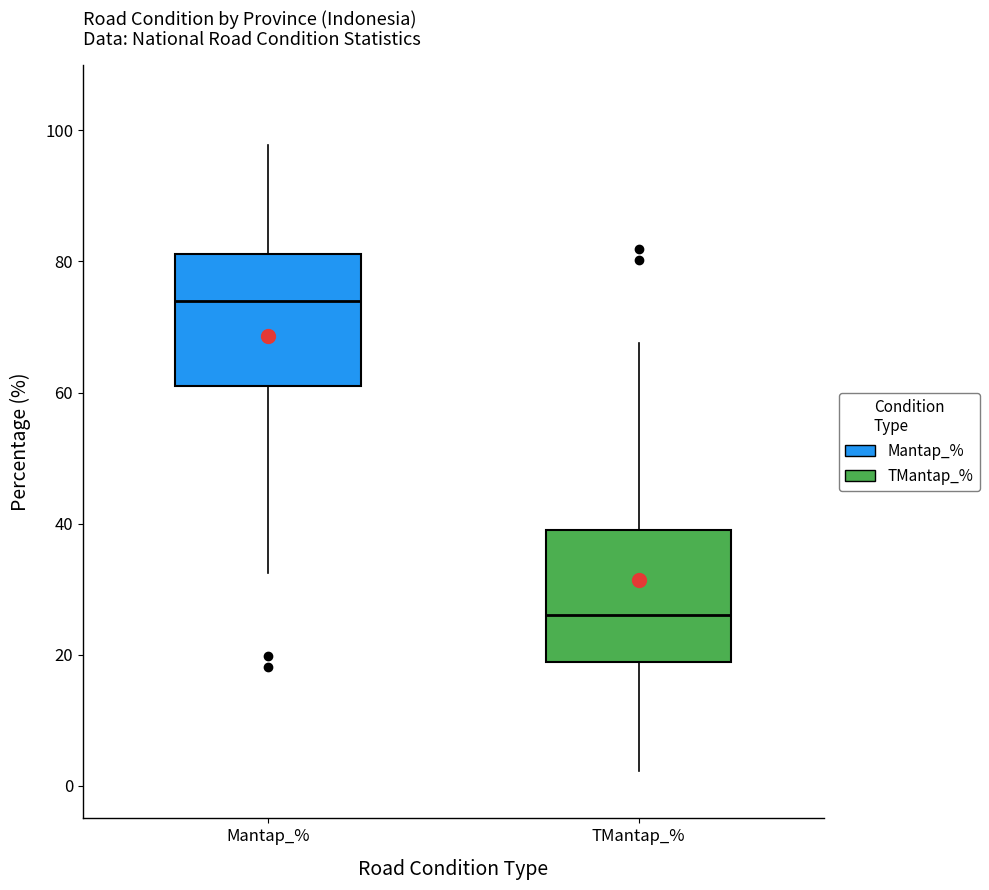

Reading left to right, transcribe this box plot: for each box, give where its median line is, the range the box spans, and where its two whiskers end, as read against the y-axis. The values are not printed on the chart, so give them approximately, as read against the axis.

Mantap_%: median 74, box 62 to 82, whiskers 32 to 98
TMantap_%: median 26, box 18 to 38, whiskers 2 to 68